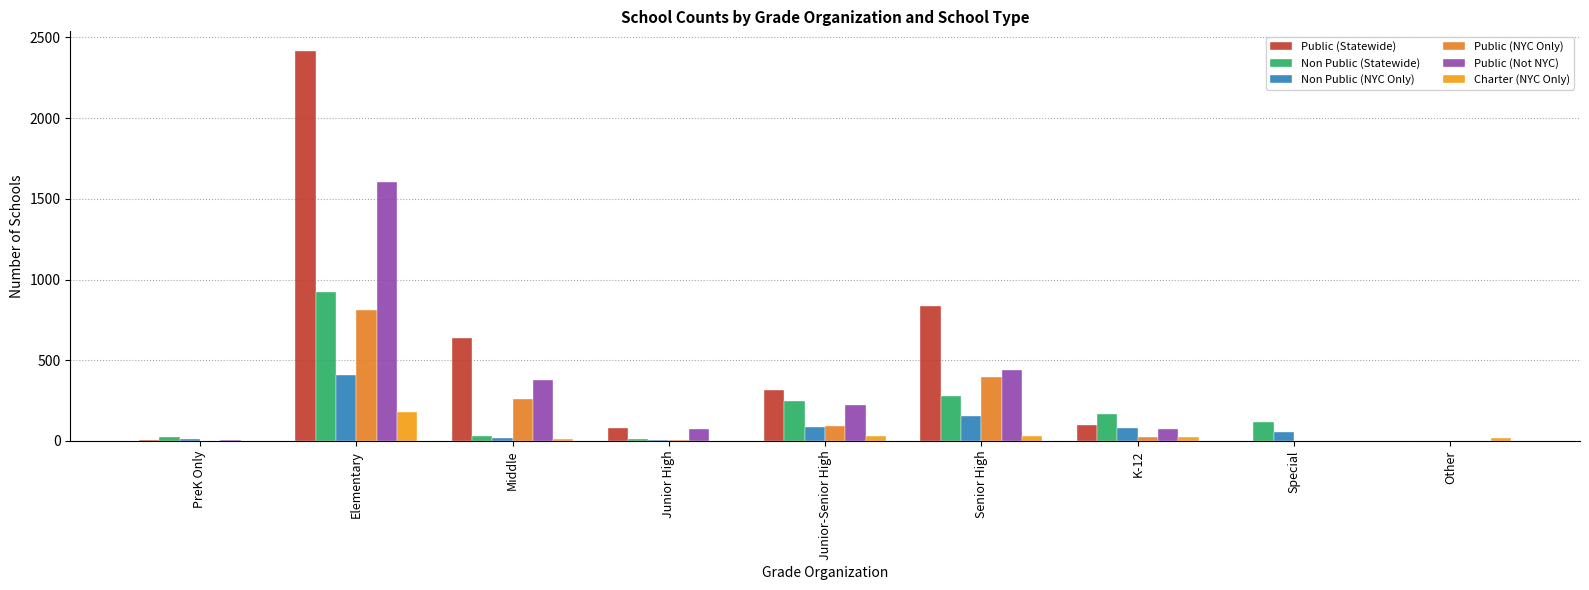

What is the total value across all series at Senior High?

2138